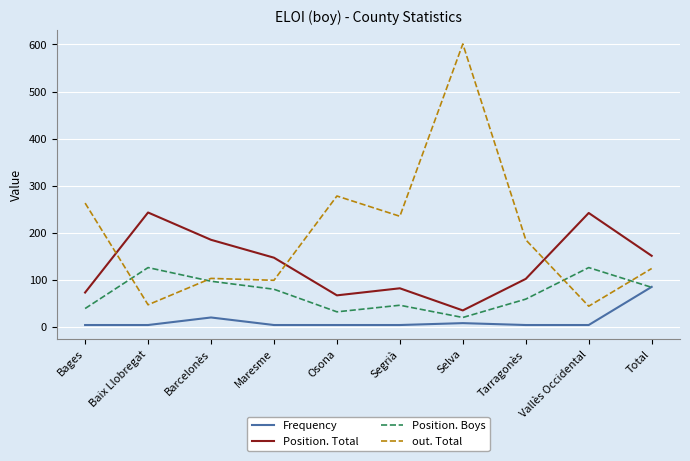

Rank the series by their average value, from lowest to highest.

Frequency, Position. Boys, Position. Total, out. Total